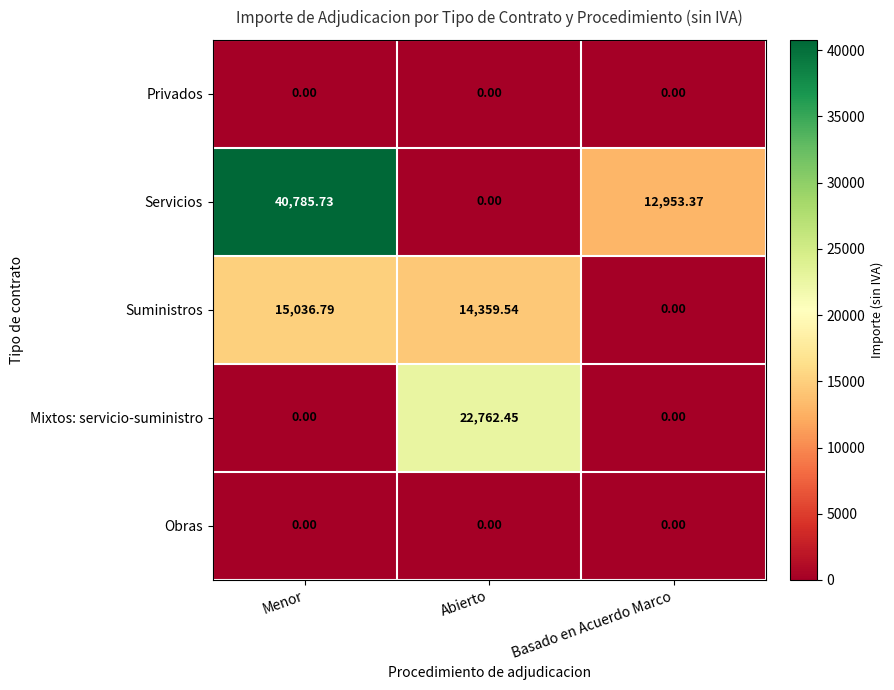

Which series has the largest range (max minus min)?

Servicios